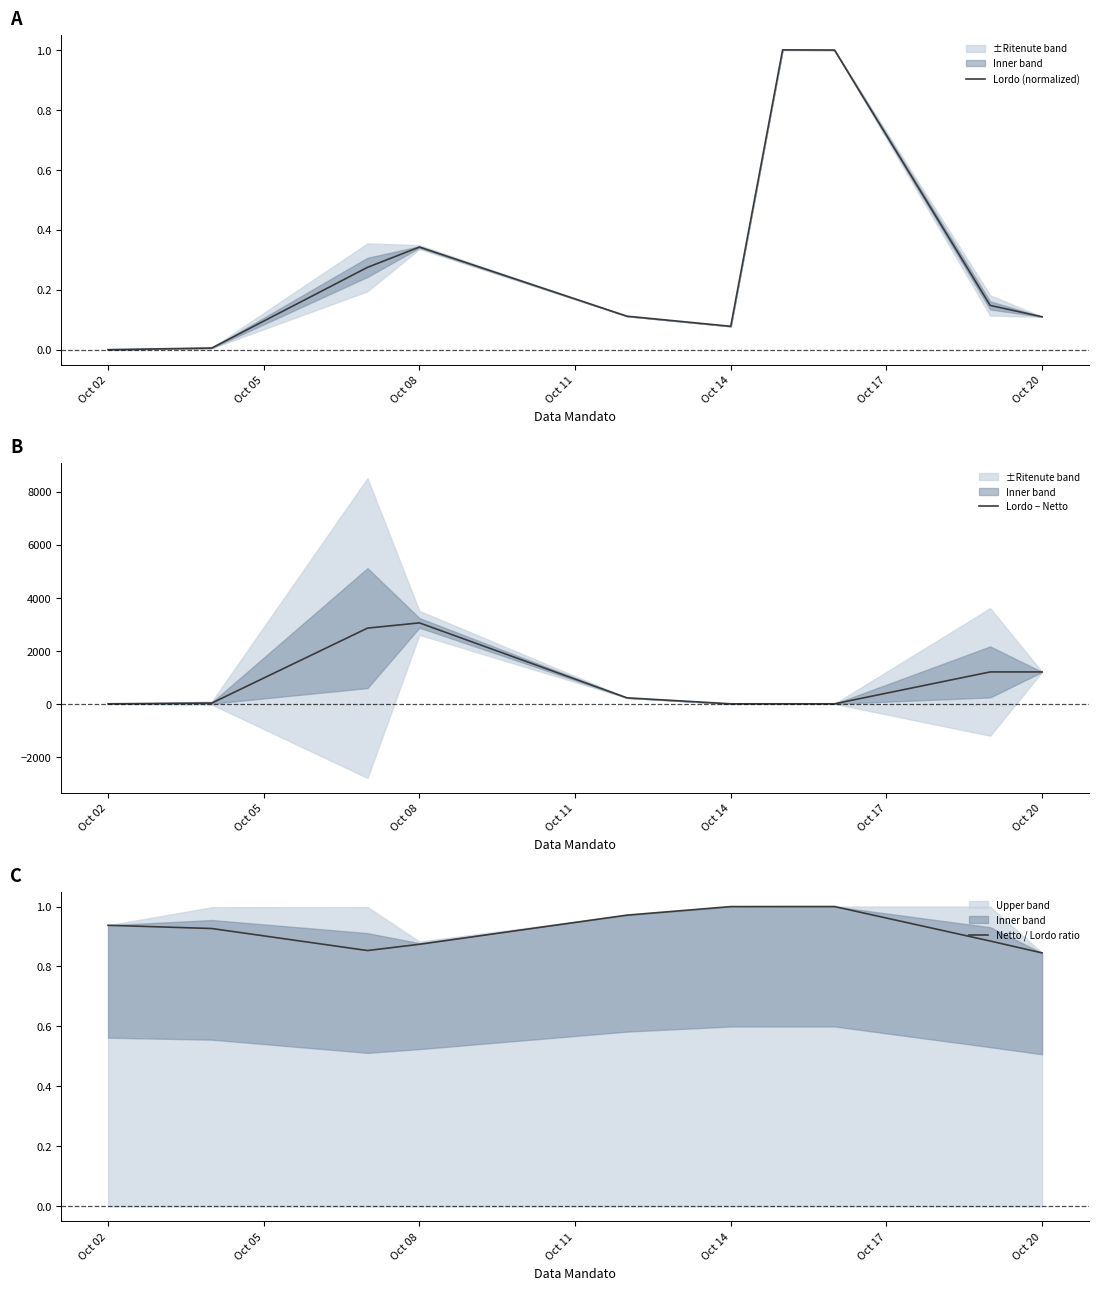

At how many categories does at least one series exceed 1248?

2